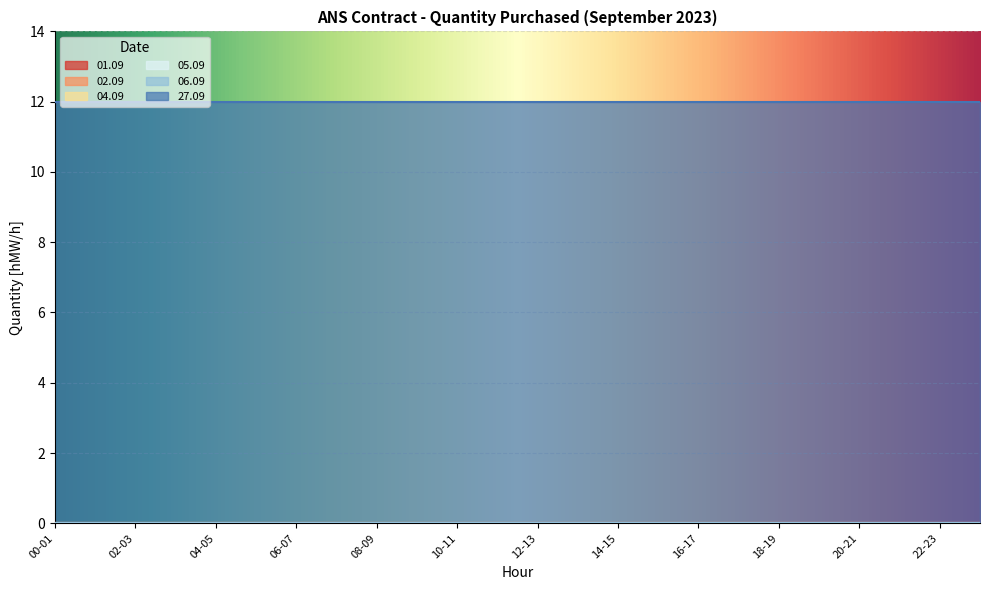

Which series has the widest spread of values?

01.09